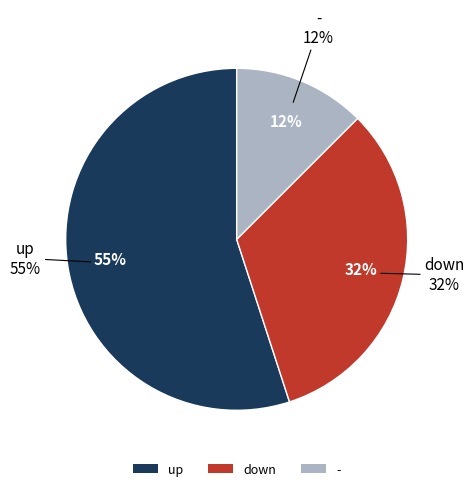

How many slices are in this pie chart?

3